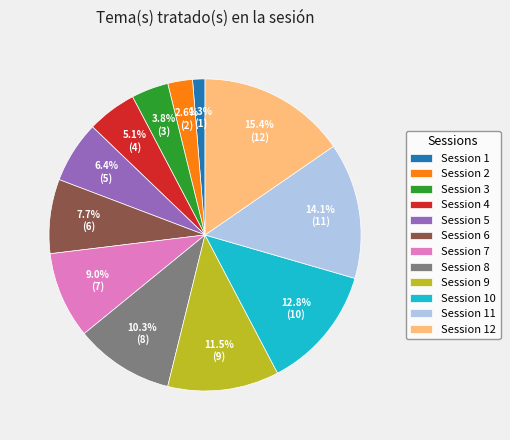

Approximately how many times larger is the value at Session 3 compared to Session 6?

0.5